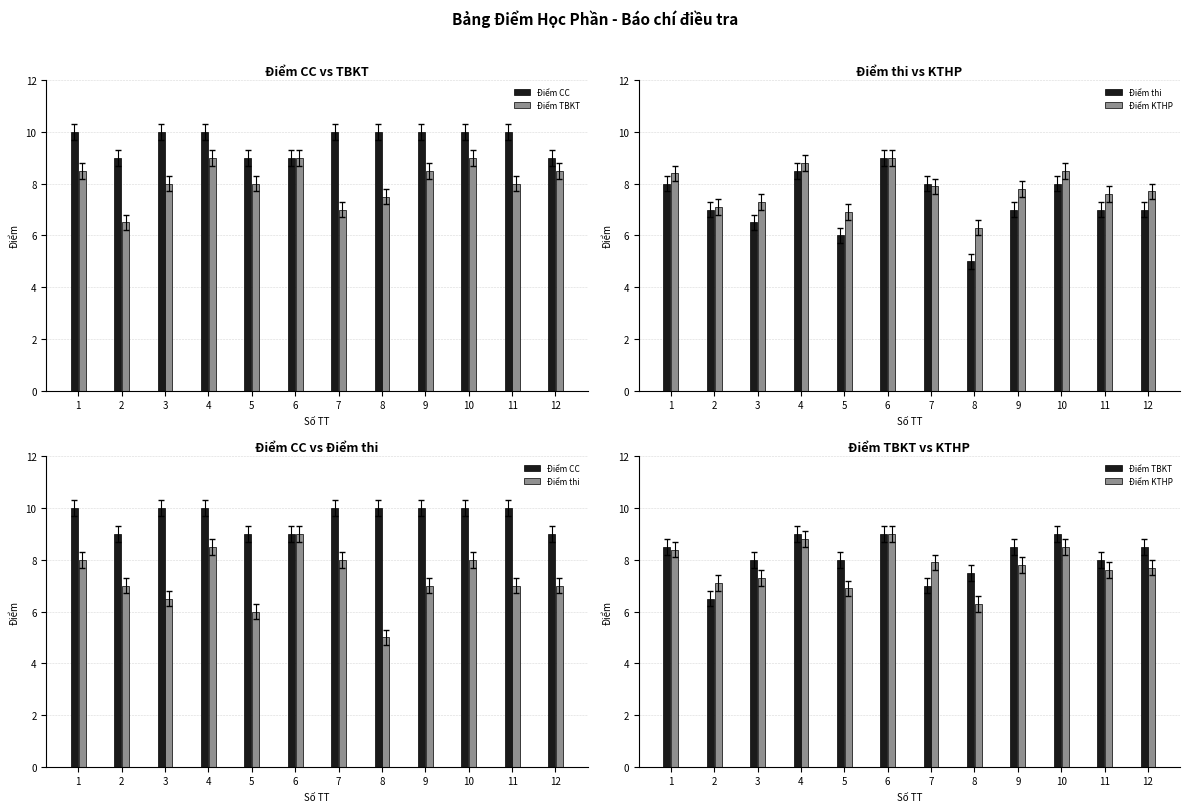

At how many categories does at least one series exceed 5?

12